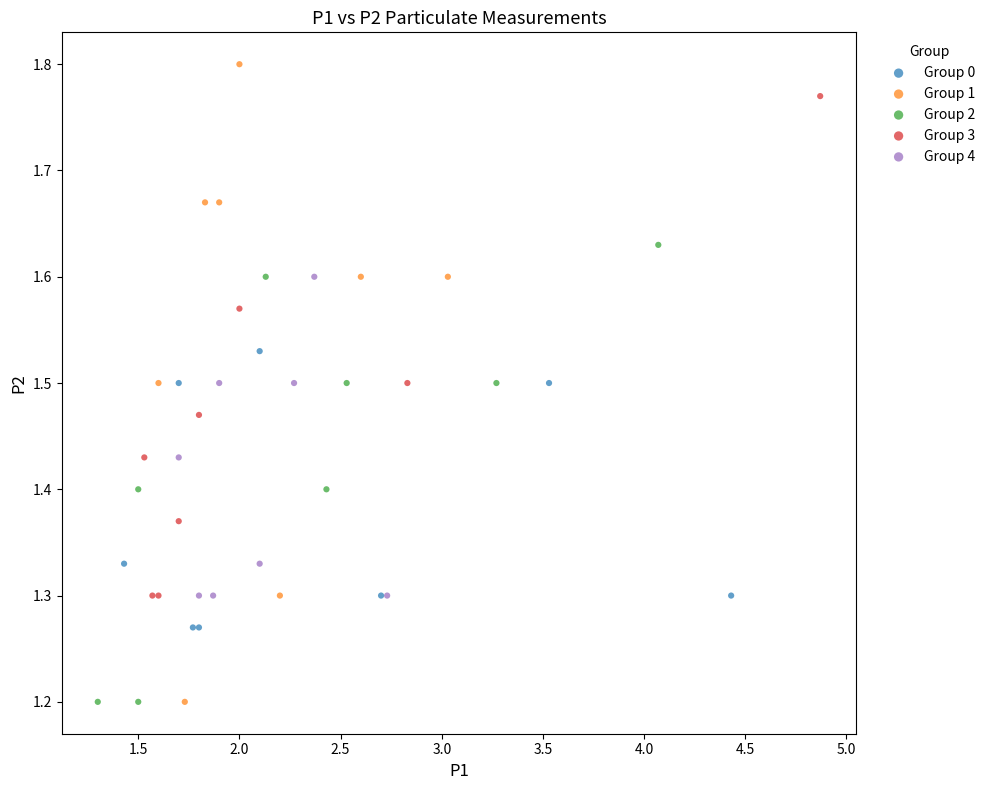

Which series has the widest spread of Y values?

Group 1